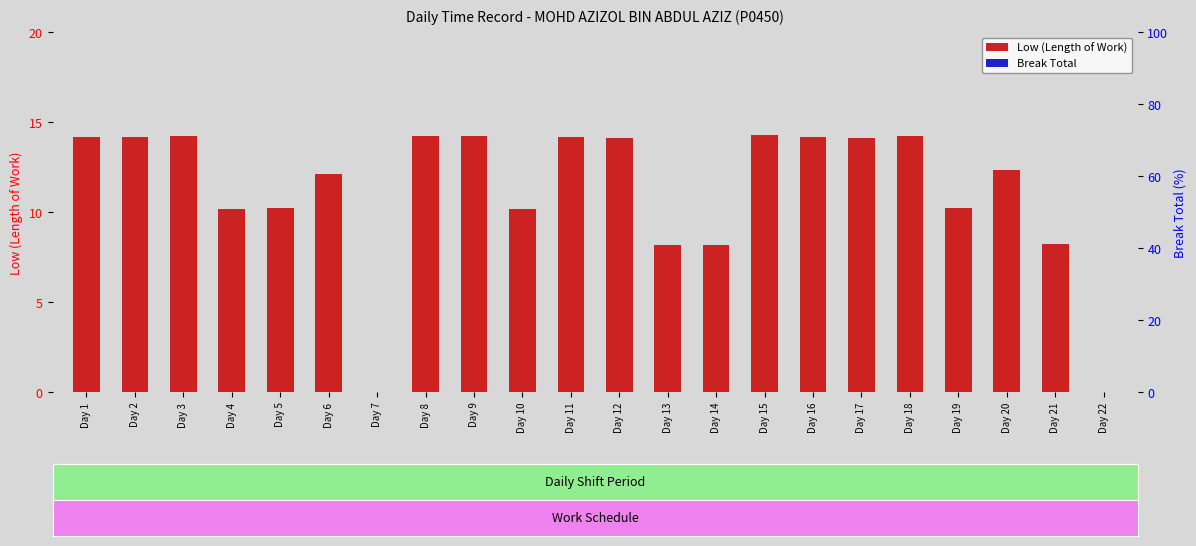

How many groups of bars are there?

22